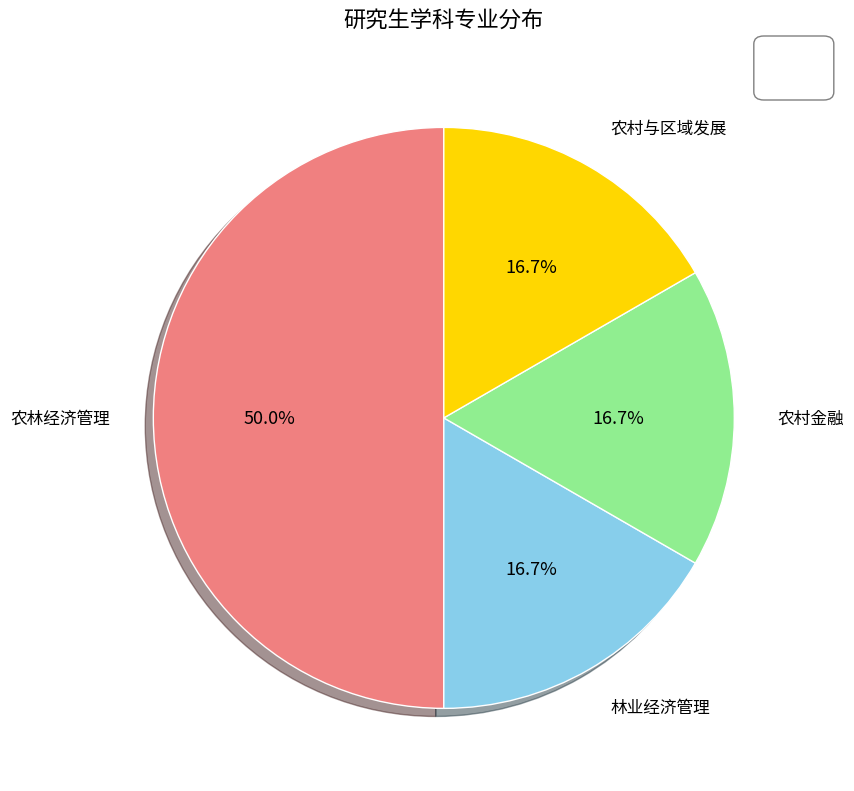

How many segments does this pie chart have?

4